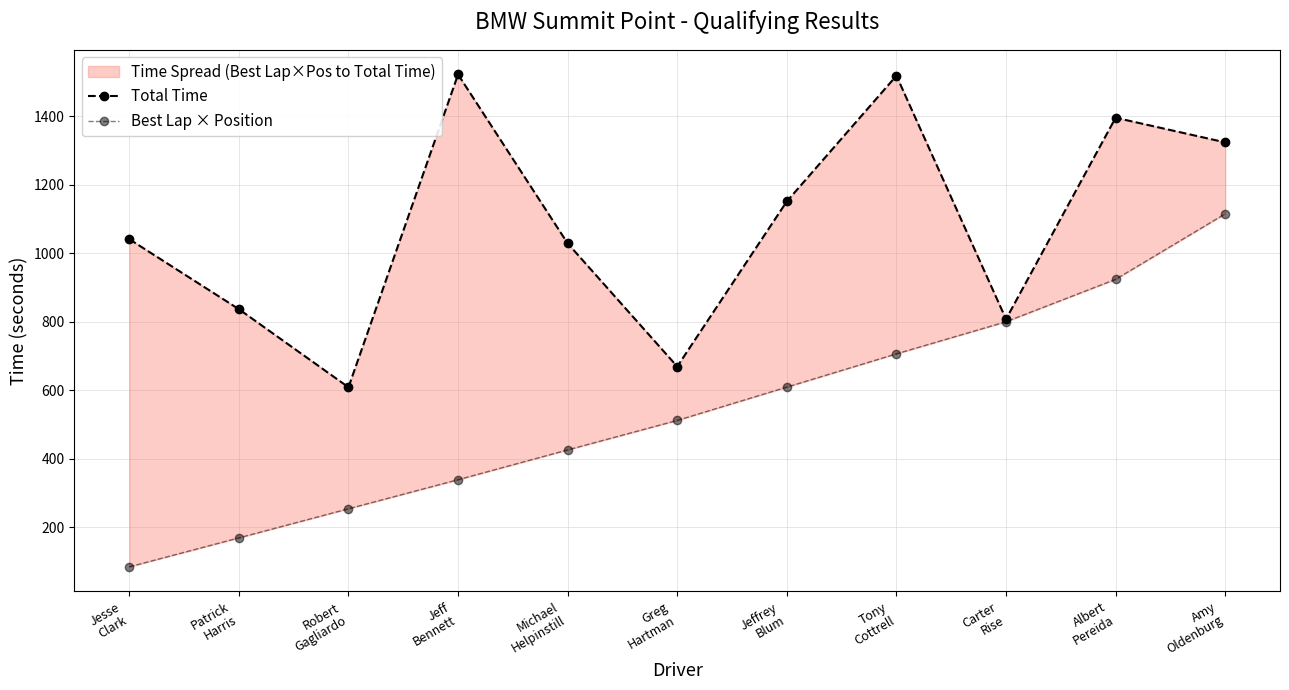

What is the total value across all series at Jeff
Bennett?

1860.1